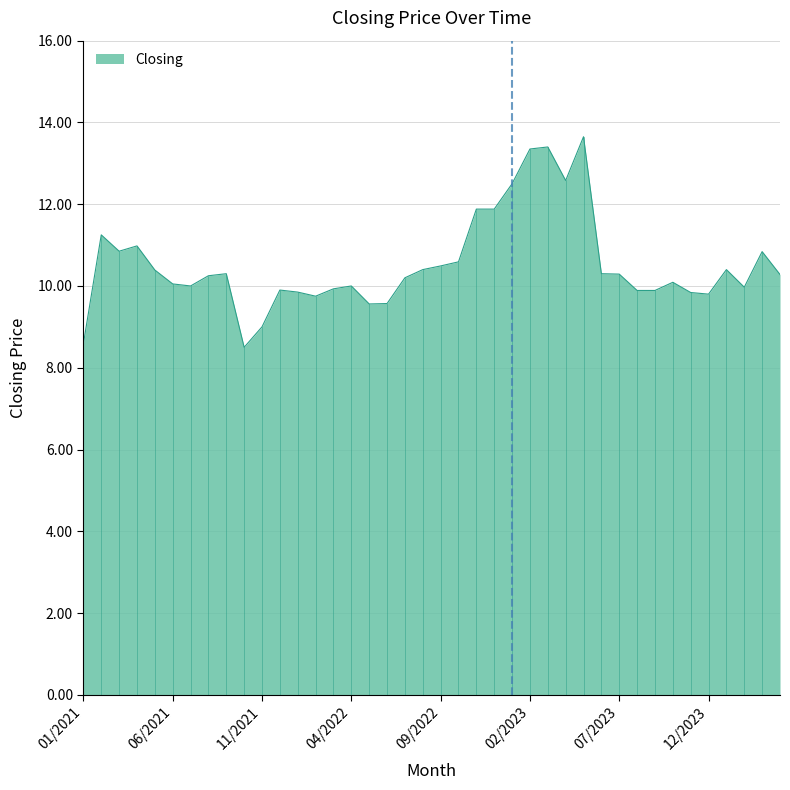

What is the greatest value displayed?

13.7